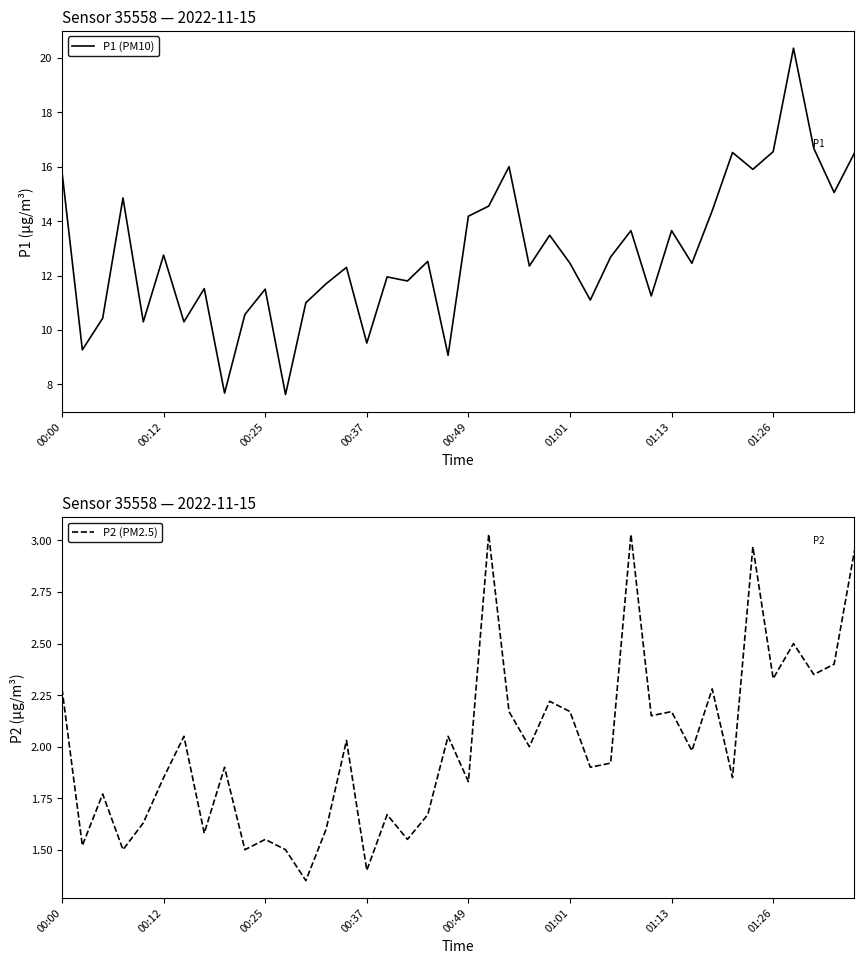

At 8, list the series in order from smallest to largest.

P2 (PM2.5), P1 (PM10)